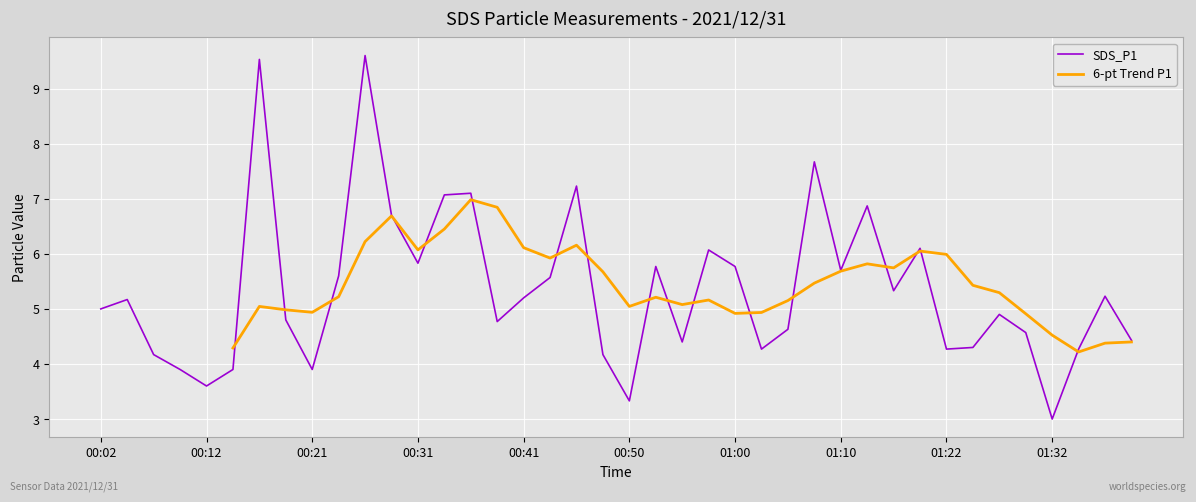

True or false: 6-pt Trend P1 has a value of 5.1 at 22.

True